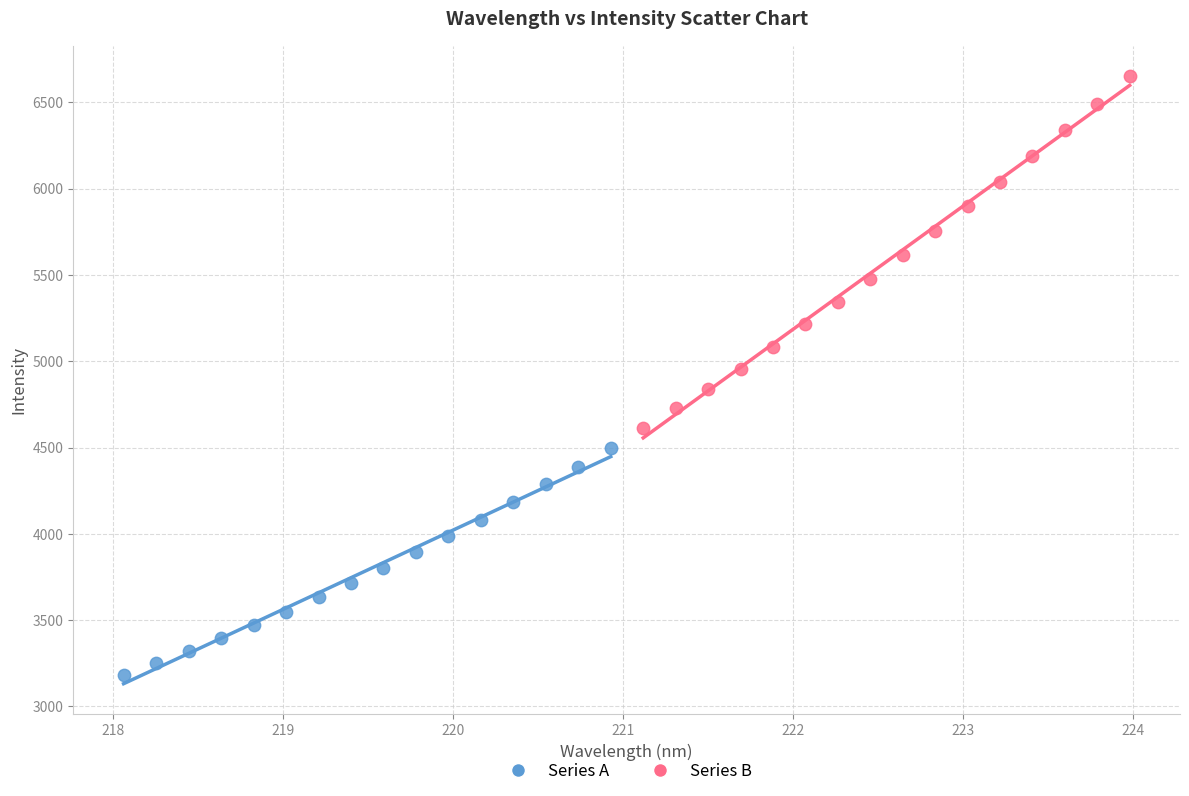

Which series has the largest Y range (max minus min)?

Series B